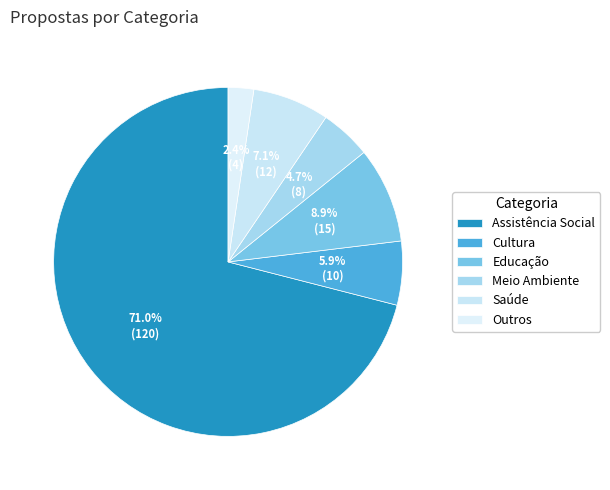

What is the largest slice in the pie chart?

Assistência Social